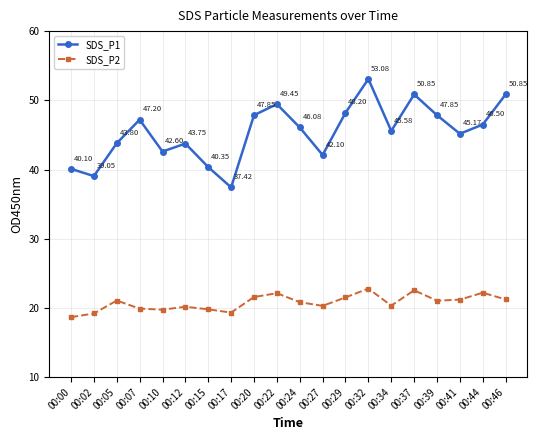

Is the value of SDS_P2 at 00:41 greater than the value of SDS_P1 at 00:44?

No